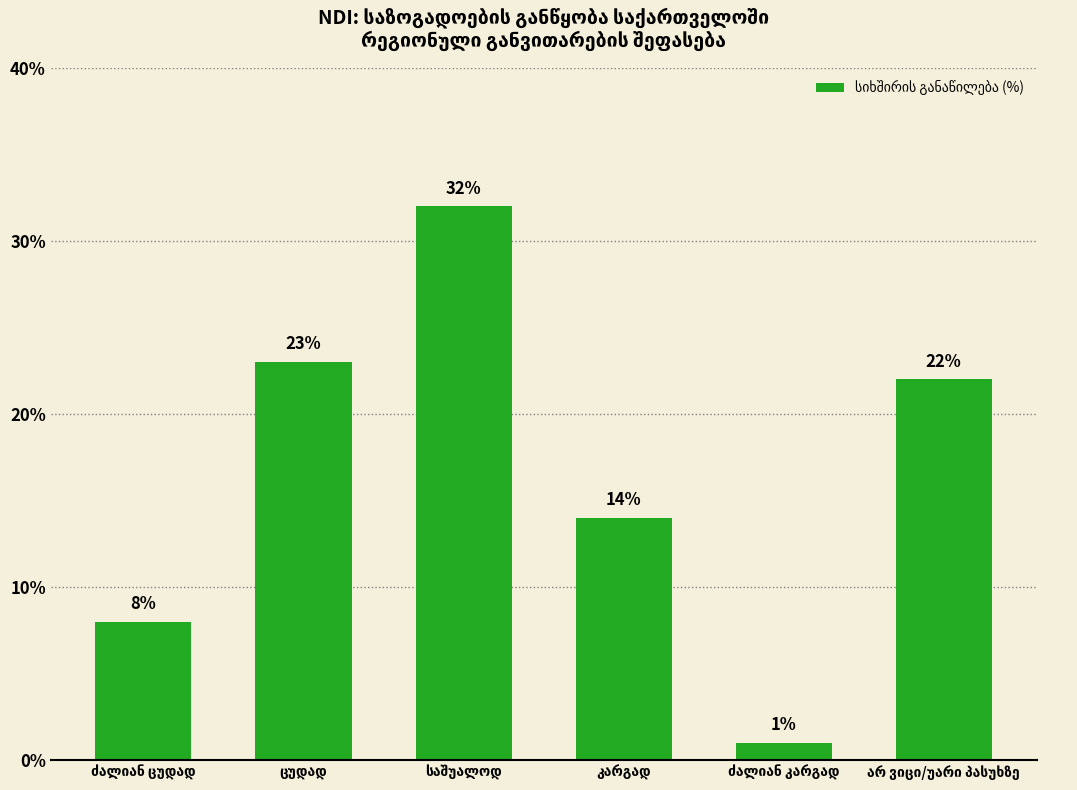

What is the difference between the maximum and minimum values?

31